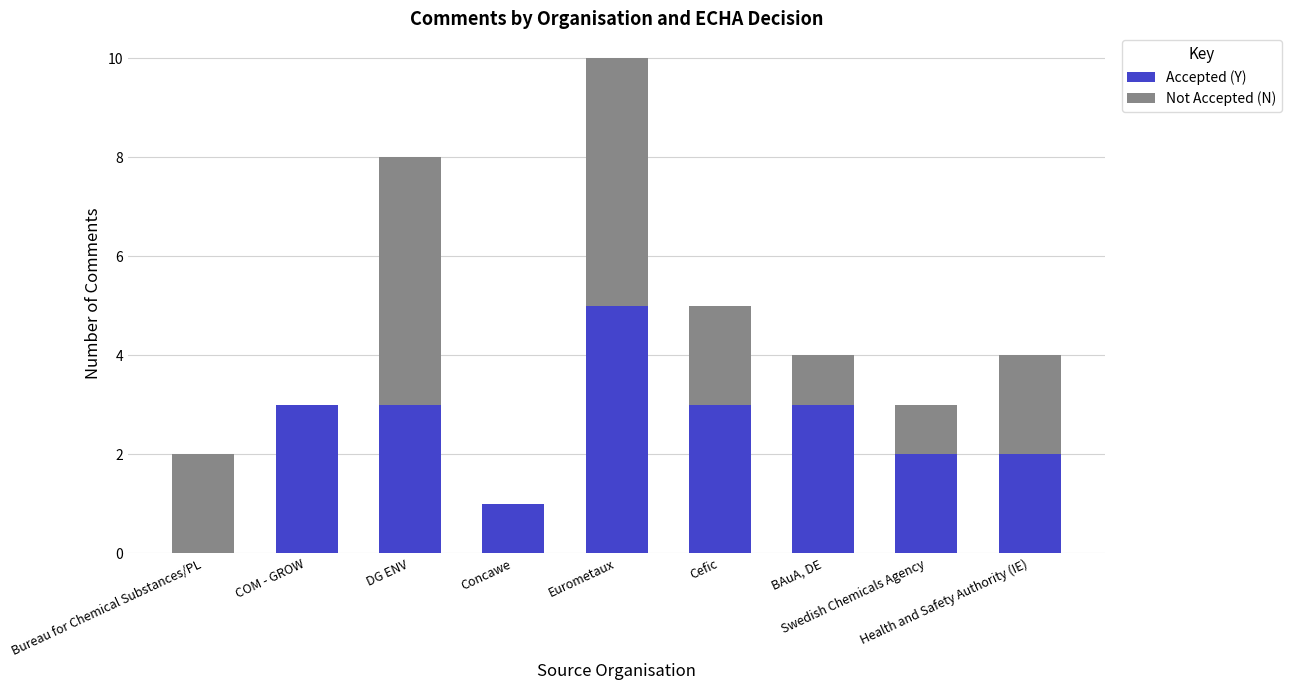

What is the sum of all Accepted (Y) values?

22